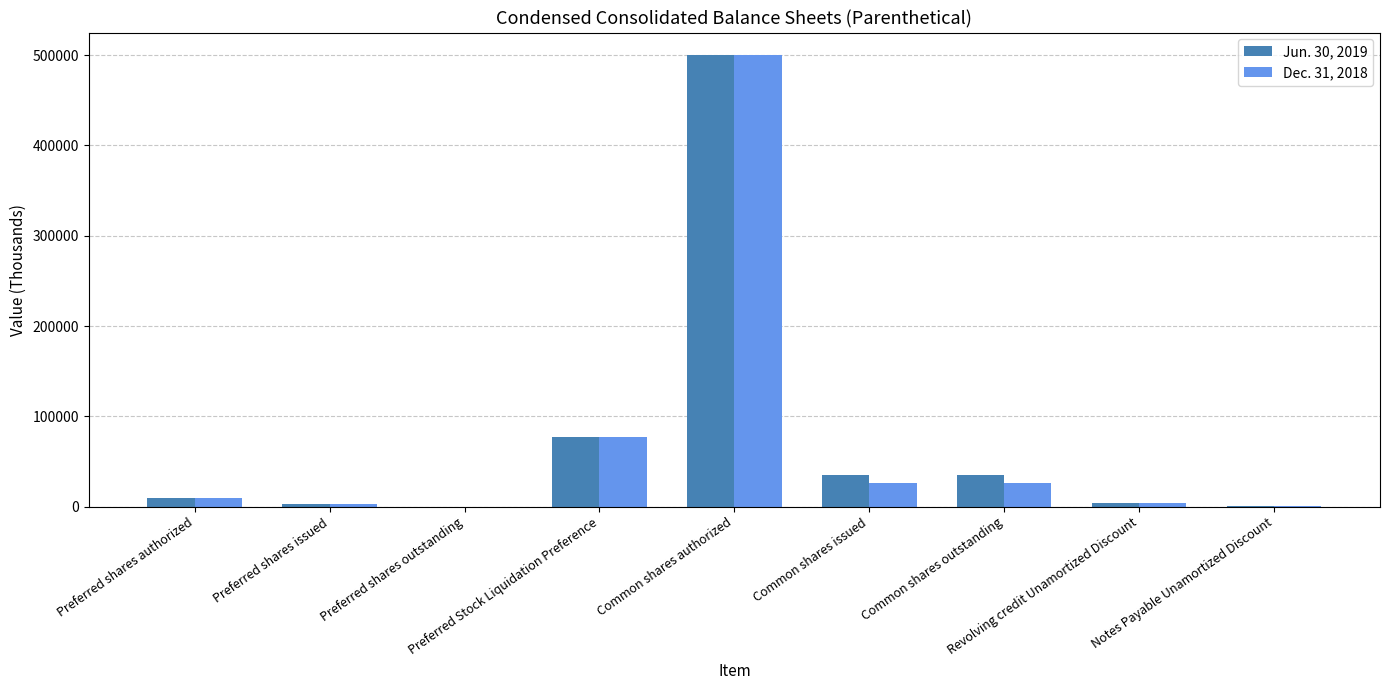

What is the maximum value shown in the chart?

500000